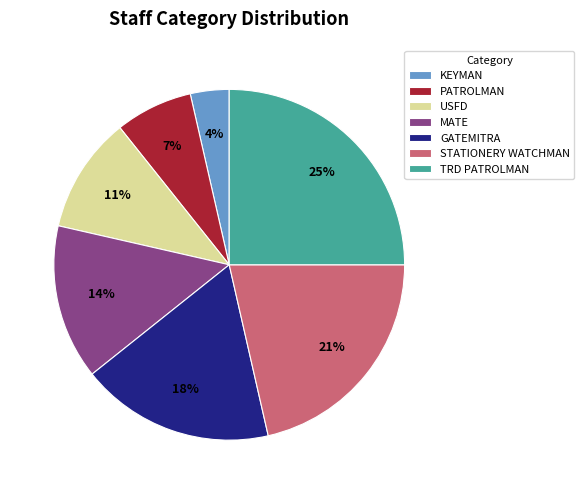

Is there a majority slice in this chart?

No